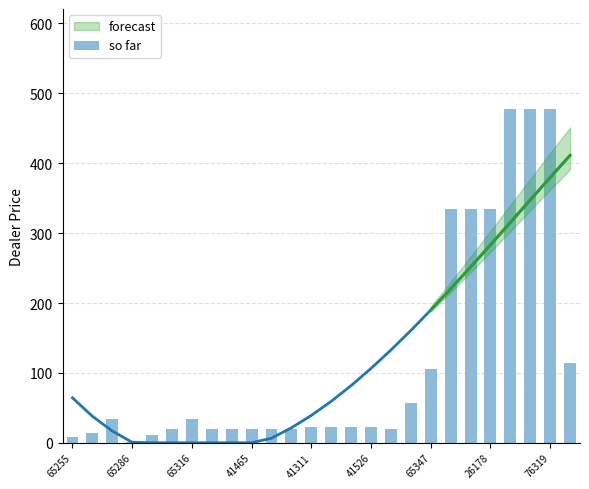

Reading left to right, transcribe all the data shown in this chart.

7.6	13.4	33.4	1.3	11.5	20.1	33.4	19.1	19.1	19.1	19.1	19.1	22.9	22.9	22.9	22.9	19.1	57.3	105.0	334.2	334.2	334.2	477.5	477.5	477.5	114.6